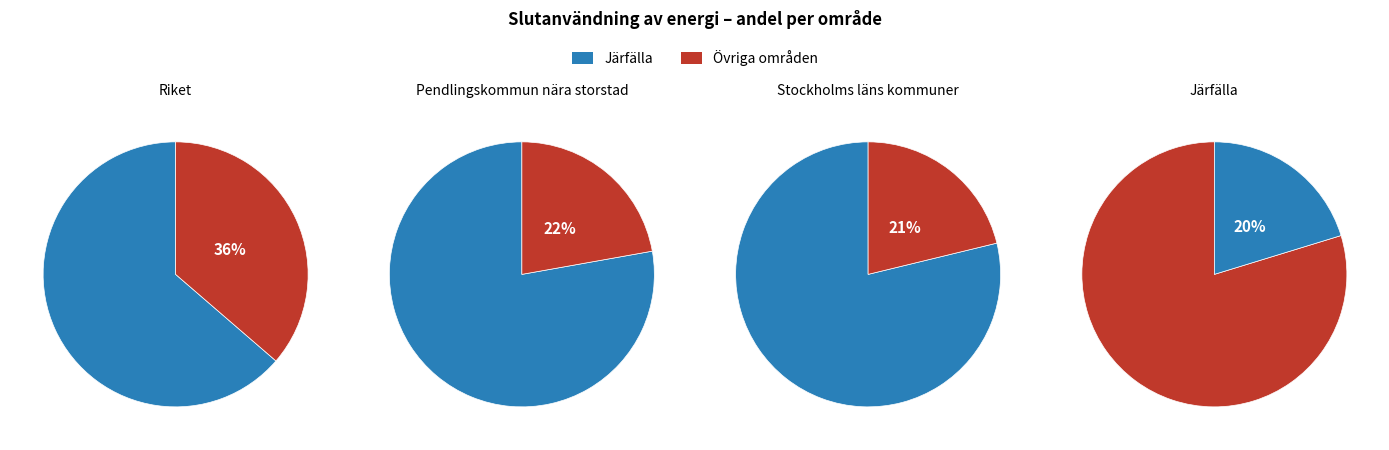

Does Riket represent more than half of the total?

No